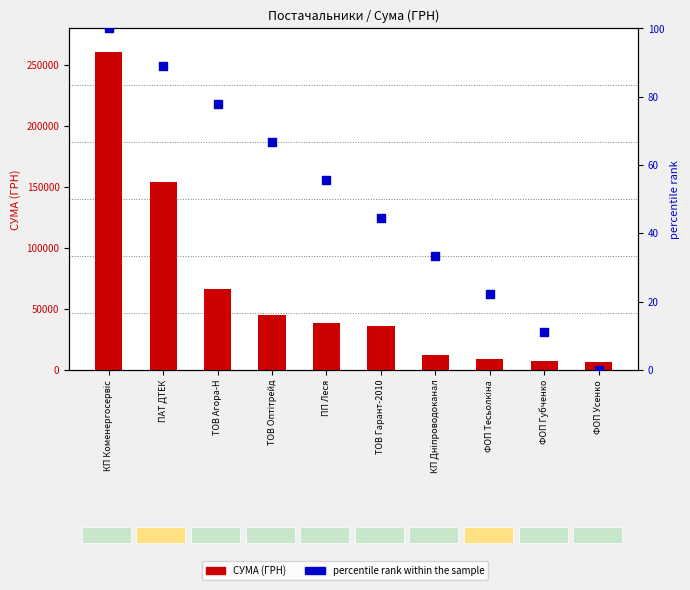

Which series has the largest total across all categories?

СУМА (ГРН)